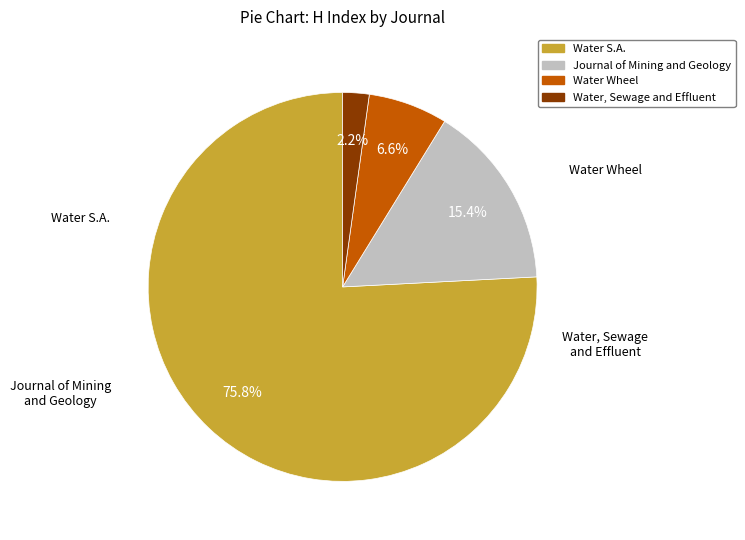

Which has a higher value, Water Wheel or Journal of Mining and Geology?

Journal of Mining and Geology